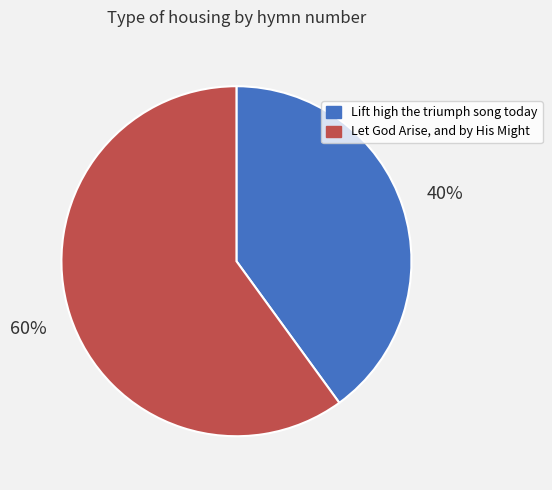

Which category has the smallest portion of the pie?

Lift high the triumph song today